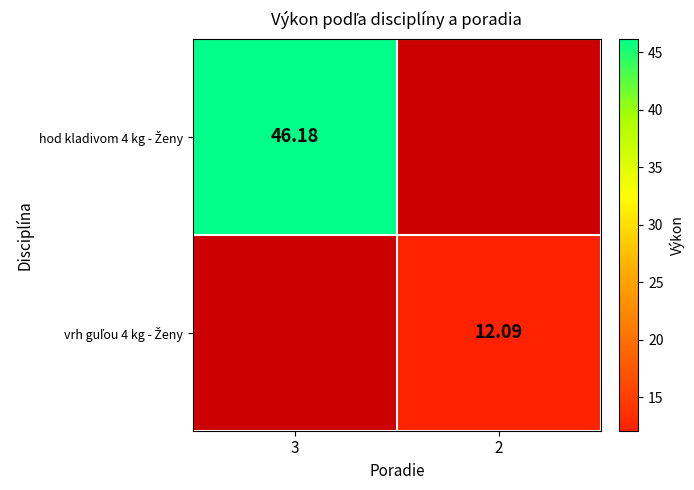

Which series has the largest total across all categories?

hod kladivom 4 kg - Ženy